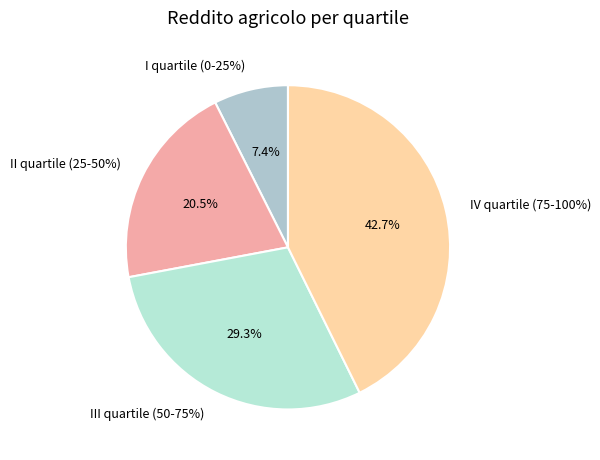

Which slice is the largest?

IV quartile (75-100%)